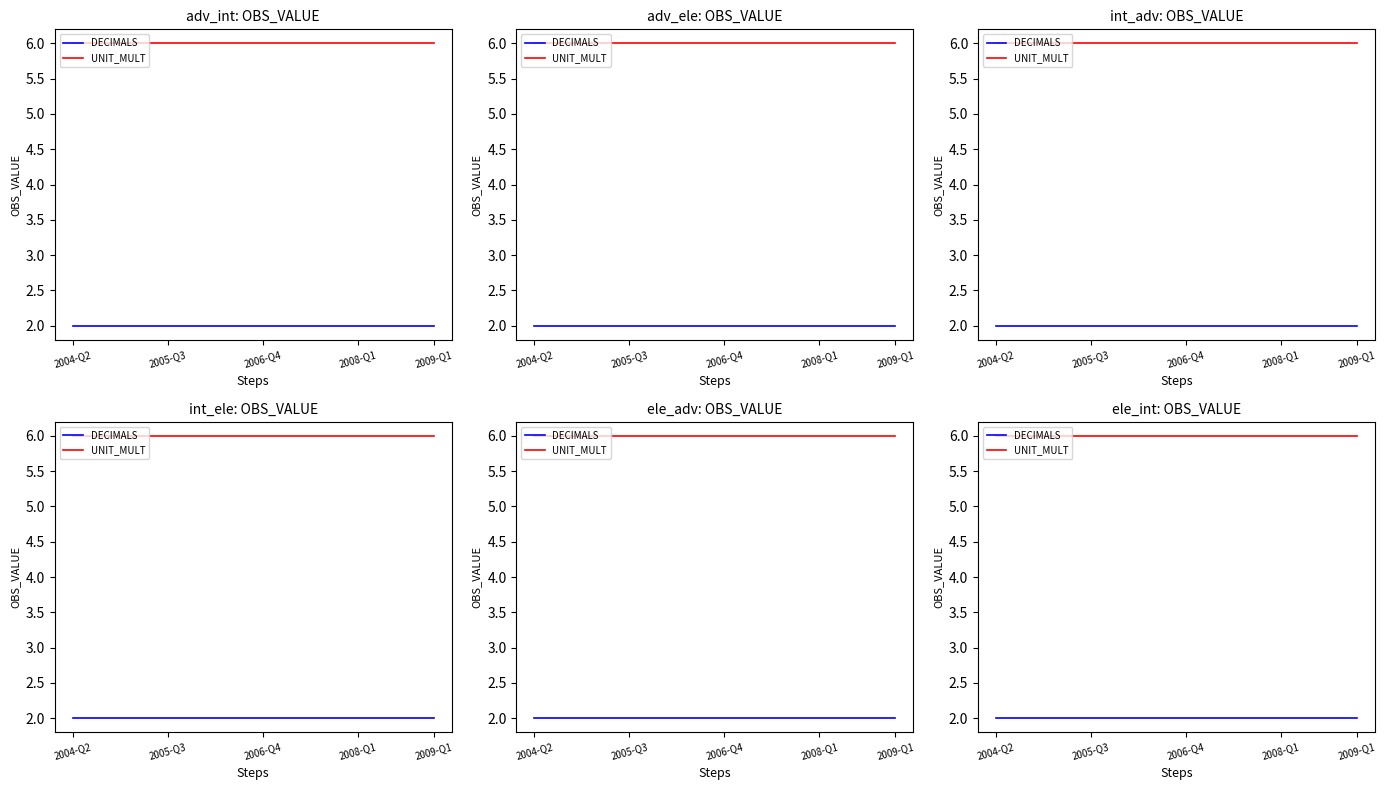

Read the DECIMALS value at 16.

2